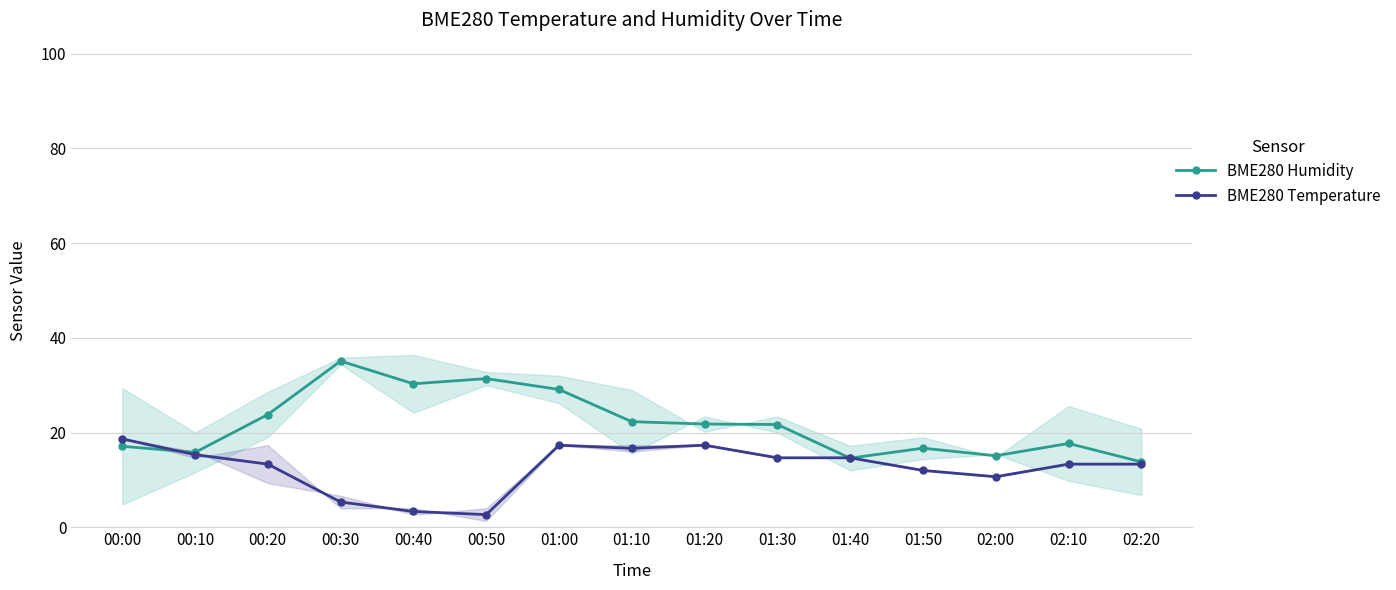

Reading left to right, list all the values displayed in this chart.

BME280 Humidity: 00:00=17.1	00:10=15.8	00:20=23.8	00:30=35.1	00:40=30.3	00:50=31.4	01:00=29.1	01:10=22.3	01:20=21.8	01:30=21.7	01:40=14.6	01:50=16.7	02:00=15.1	02:10=17.7	02:20=13.8
BME280 Temperature: 00:00=18.7	00:10=15.3	00:20=13.3	00:30=5.3	00:40=3.3	00:50=2.7	01:00=17.3	01:10=16.7	01:20=17.3	01:30=14.7	01:40=14.7	01:50=12.0	02:00=10.7	02:10=13.3	02:20=13.3